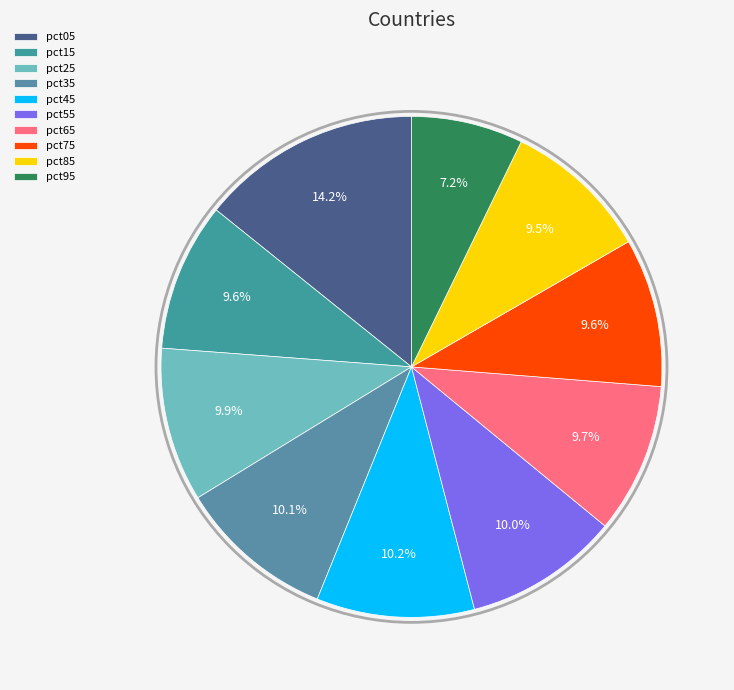

True or false: pct45 accounts for 10% of the total.

True